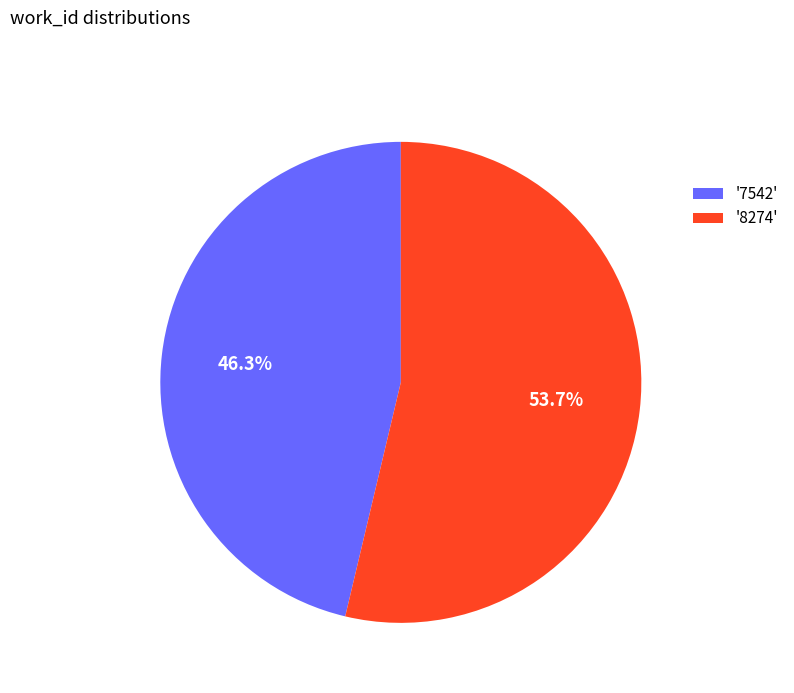

Which has a higher value, '7542' or '8274'?

'8274'